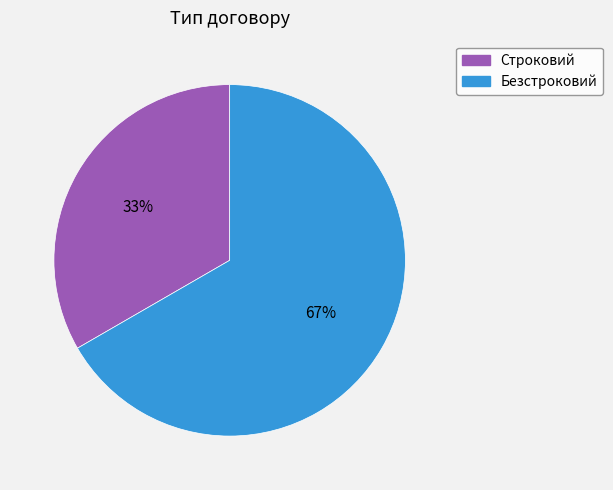

How many segments does this pie chart have?

2